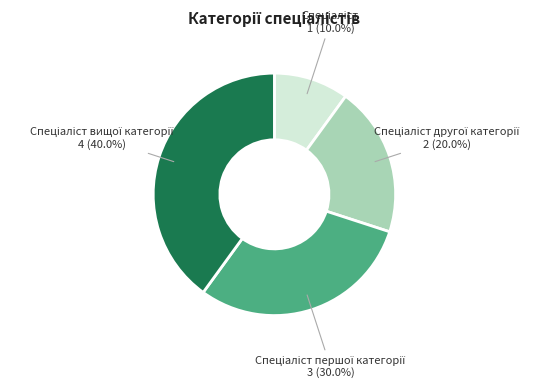

Count the number of slices in the pie.

4